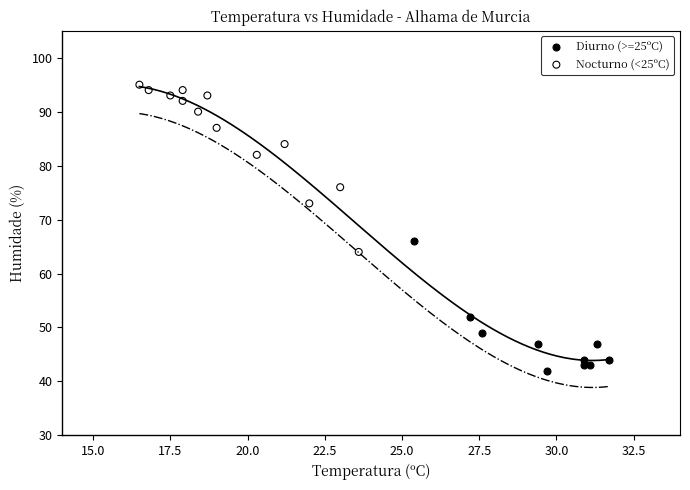

Which series has the largest Y range (max minus min)?

Nocturno (<25ºC)